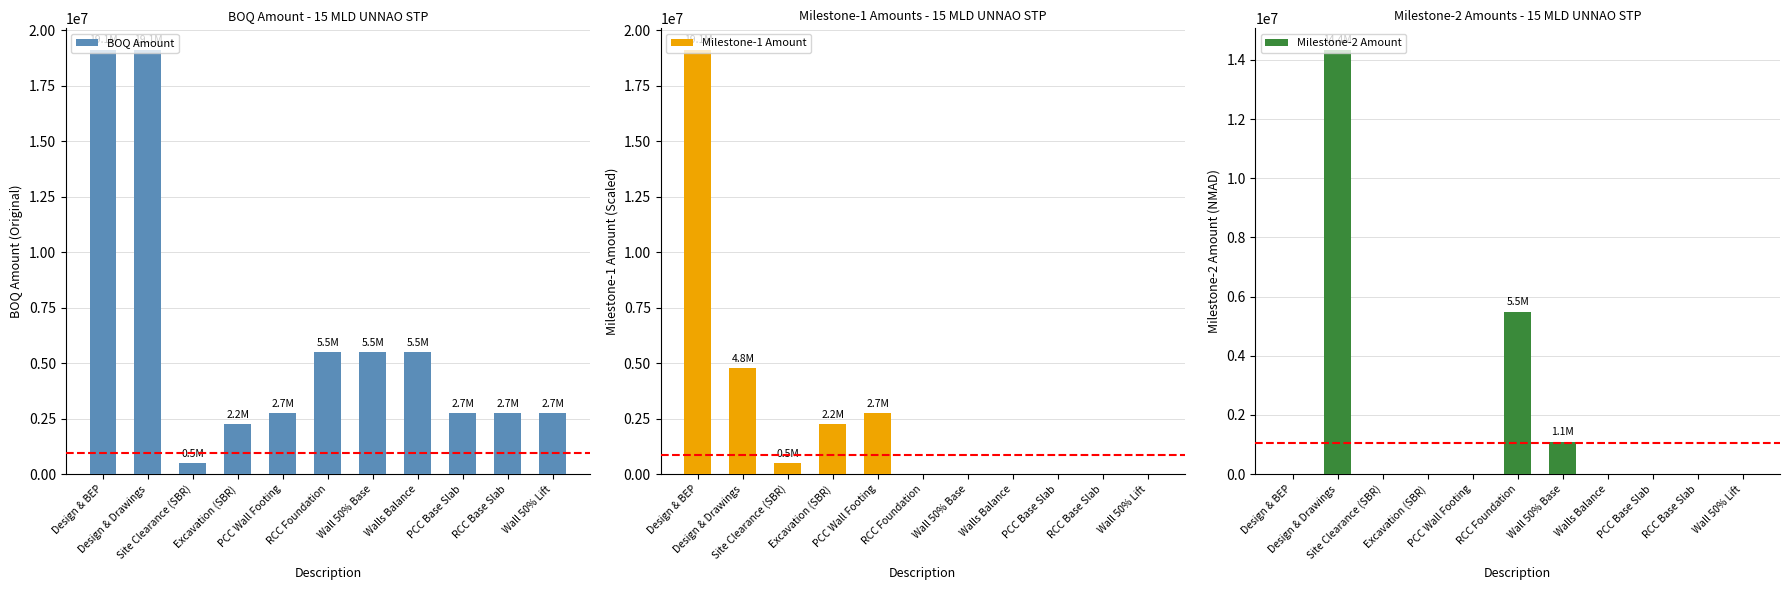

What is the label of the 5th bar from the right?

Wall 50% Base